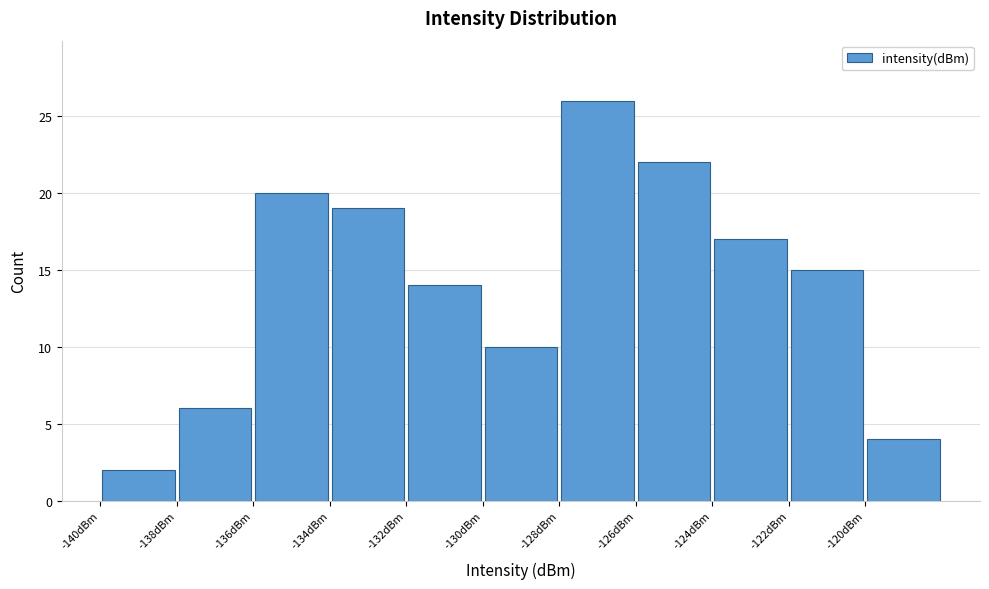

Reading left to right, list every bar in this chart as the range it spans on the x-axis followed by its height. The values are not printed on the chart, so give them approximately, as read against the axis.

-140 to -138: 2
-138 to -136: 6
-136 to -134: 20
-134 to -132: 19
-132 to -130: 14
-130 to -128: 10
-128 to -126: 26
-126 to -124: 22
-124 to -122: 17
-122 to -120: 15
-120 to -118: 4